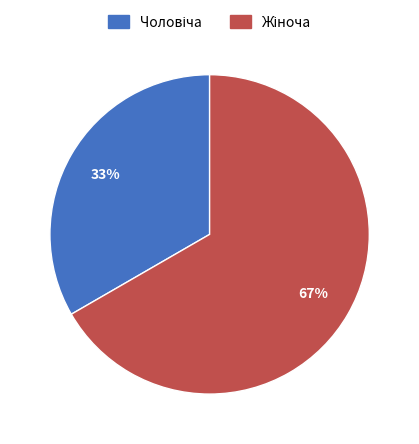

To the nearest percent, what is the average slice percentage?

50%